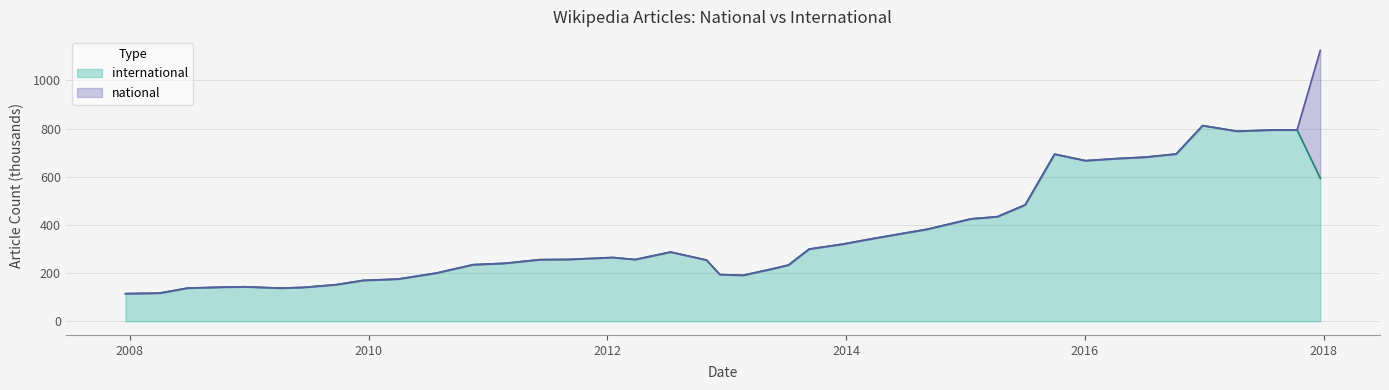

The value at 2011-02-21 is 383.8. True or false?

False